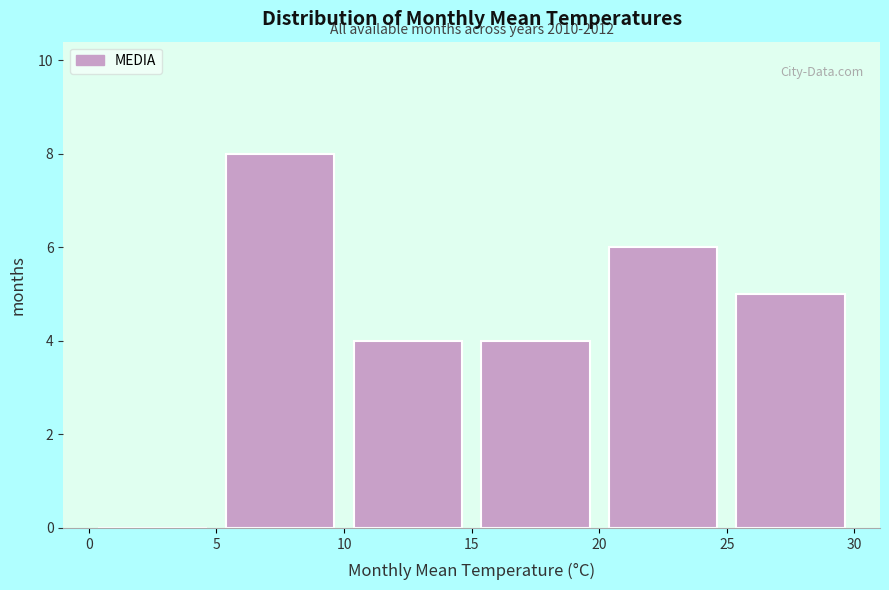

Over which range of the x-axis is the bar tallest?

5 to 10